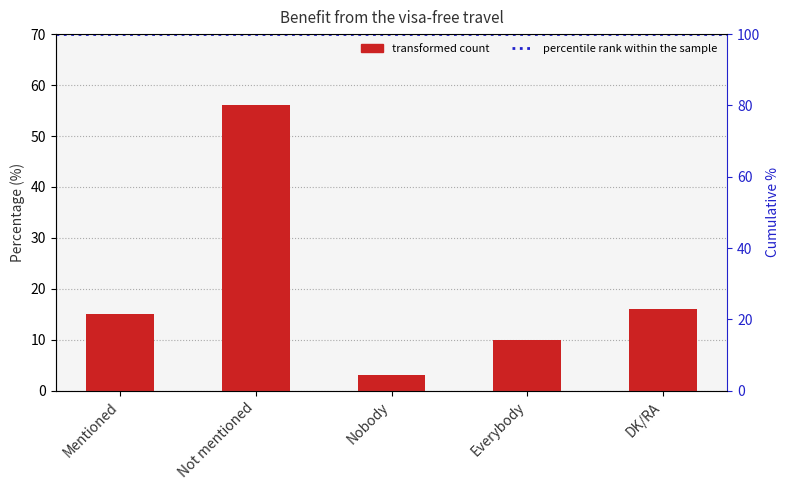

The value at DK/RA is 16. True or false?

True